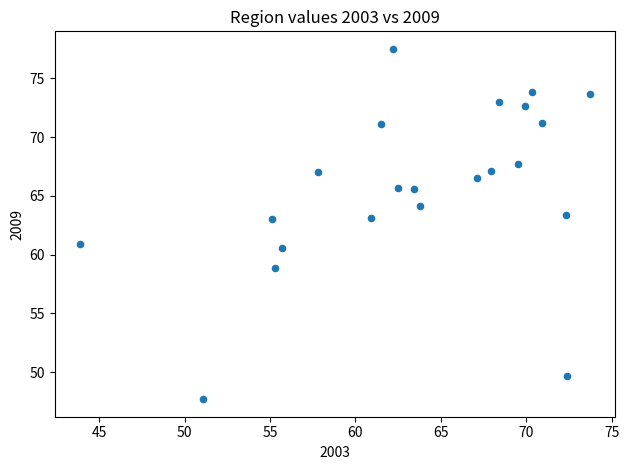

What is the range of Y values (max minus min)?

29.8